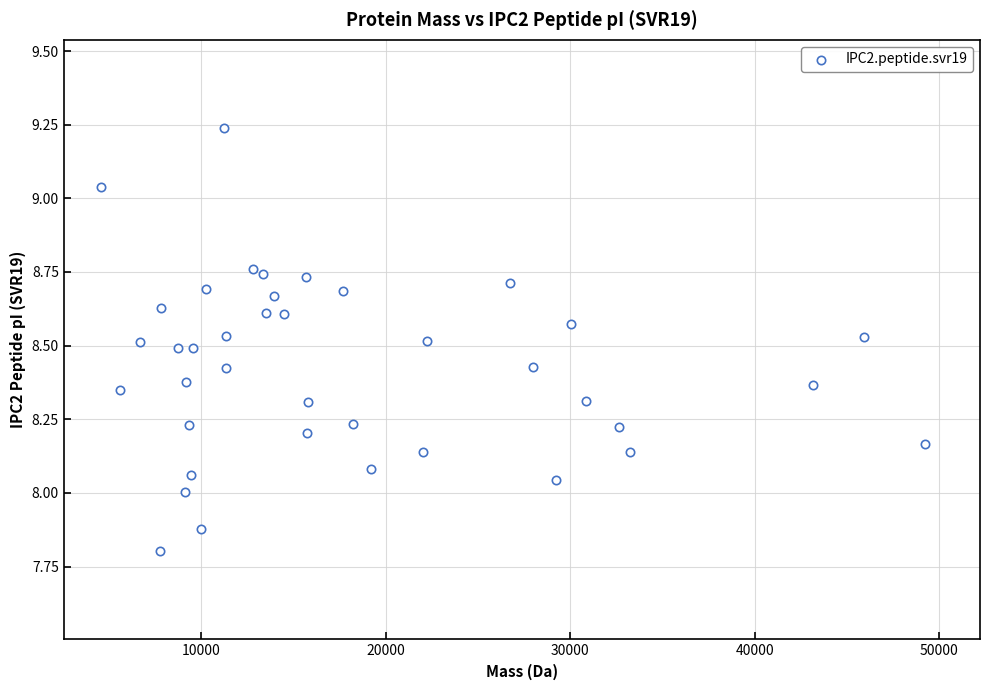

What is the range of Y values (max minus min)?

1.4